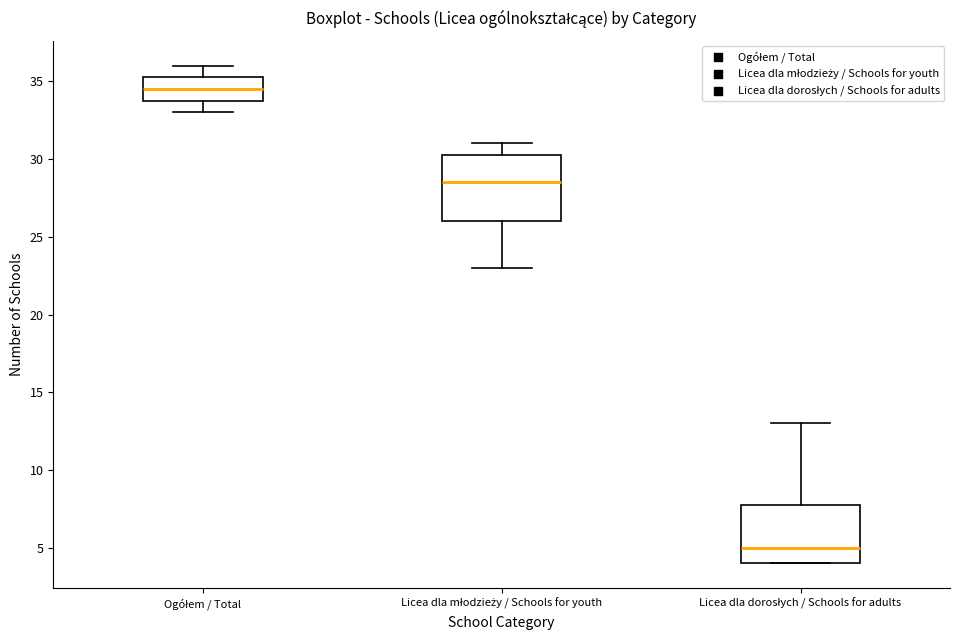

Reading left to right, transcribe this box plot: for each box, give where its median line is, the range the box spans, and where its two whiskers end, as read against the y-axis. The values are not printed on the chart, so give them approximately, as read against the axis.

Ogółem / Total: median 34.5, box 34.0 to 35.5, whiskers 33.0 to 36.0
Licea dla młodzieży / Schools for youth: median 28.5, box 26.0 to 30.5, whiskers 23.0 to 31.0
Licea dla dorosłych / Schools for adults: median 5.0, box 4.0 to 8.0, whiskers 4.0 to 13.0